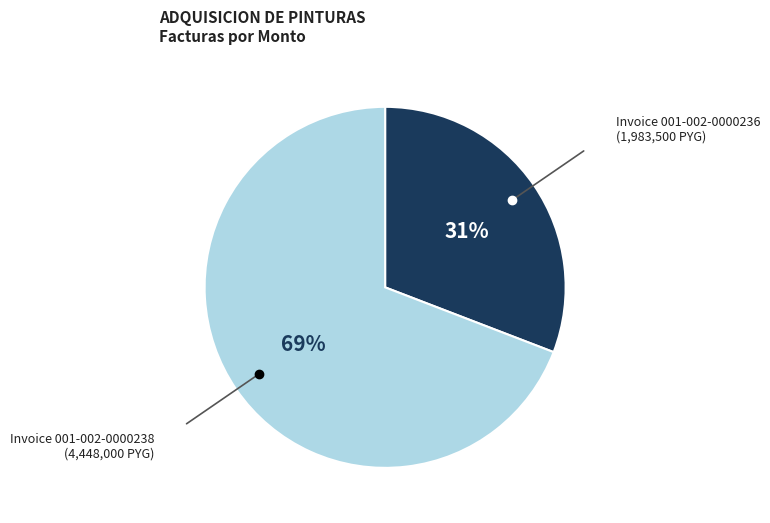

Does any single category account for the majority?

Yes